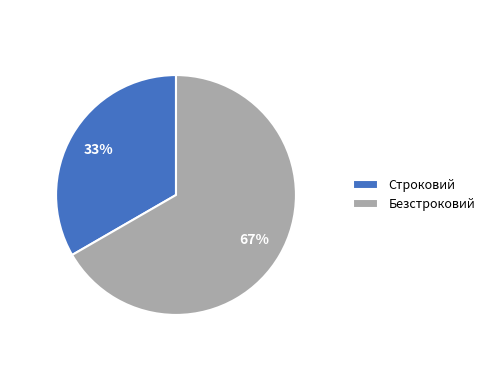

What is the smallest slice in the pie chart?

Строковий